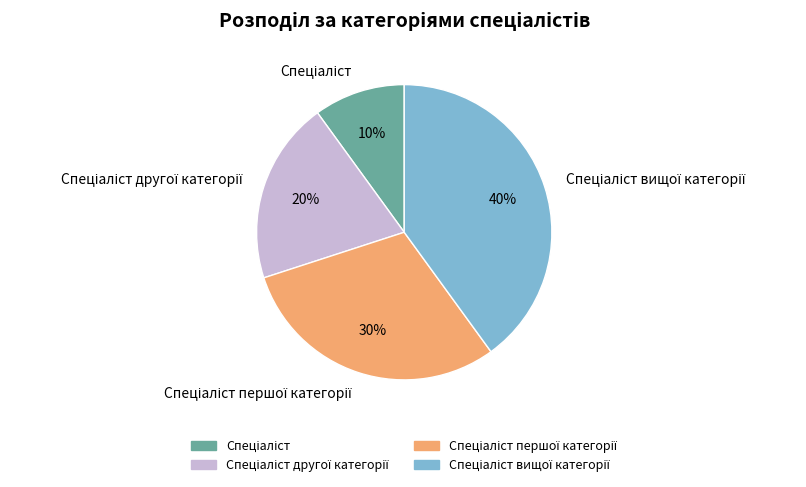

To the nearest percent, what is the average slice percentage?

25%